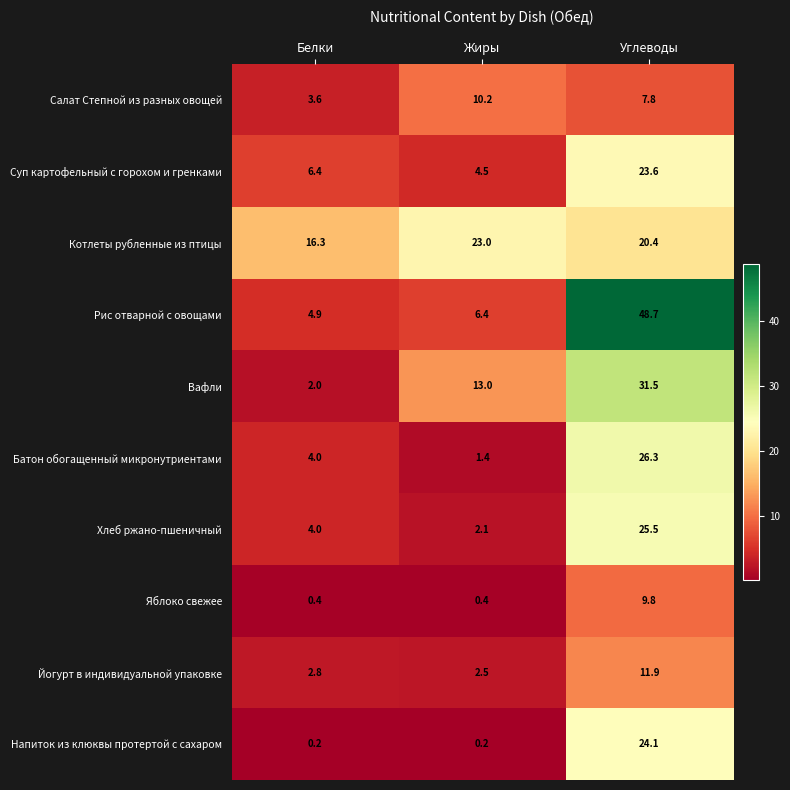

What is the difference between the maximum and minimum values in the Вафли series?

29.5